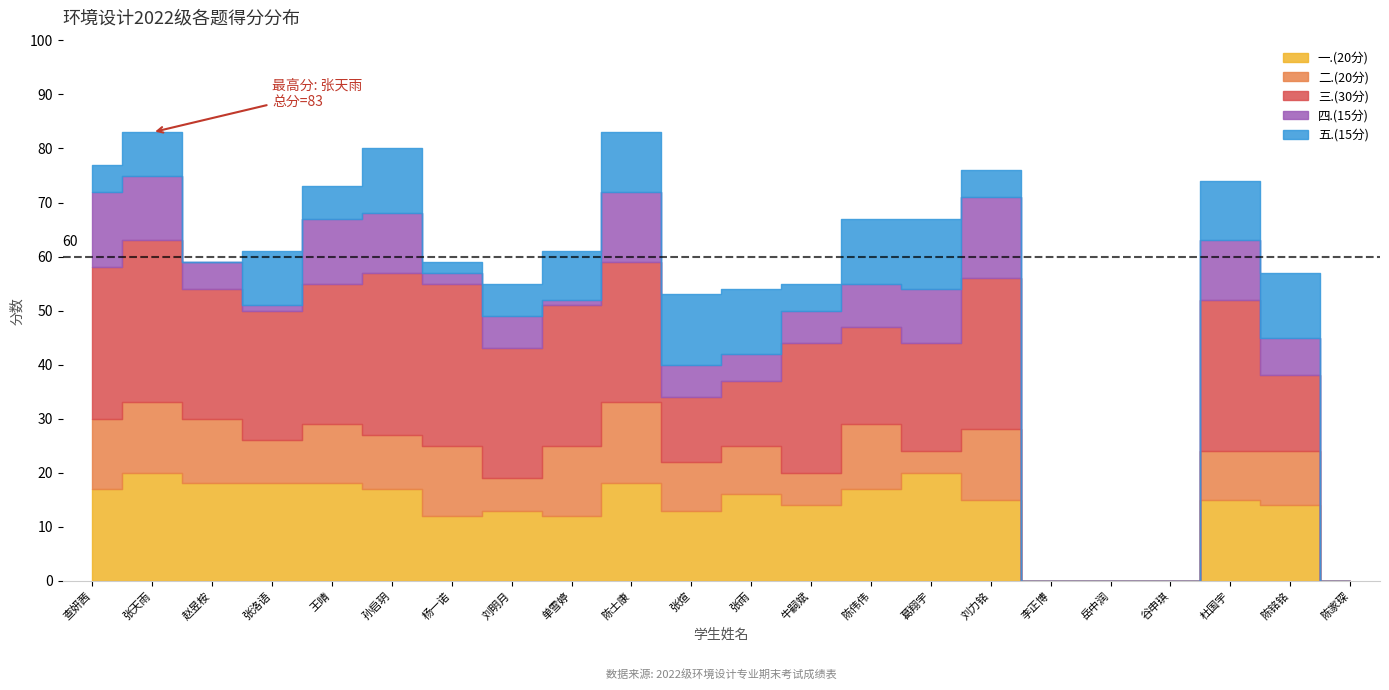

Reading right to left, transcribe all the data shown in this chart.

一.(20分): 2022132022=0	2022132021=14	2022132020=15	2022132019=0	2022132018=0	2022132017=0	2022132016=15	2022132015=20	2022132014=17	2022132013=14	2022132012=16	2022132011=13	2022132010=18	2022132009=12	2022132008=13	2022132007=12	2022132006=17	2022132005=18	2022132004=18	2022132003=18	2022132002=20	2022132001=17
二.(20分): 2022132022=0	2022132021=10	2022132020=9	2022132019=0	2022132018=0	2022132017=0	2022132016=13	2022132015=4	2022132014=12	2022132013=6	2022132012=9	2022132011=9	2022132010=15	2022132009=13	2022132008=6	2022132007=13	2022132006=10	2022132005=11	2022132004=8	2022132003=12	2022132002=13	2022132001=13
三.(30分): 2022132022=0	2022132021=14	2022132020=28	2022132019=0	2022132018=0	2022132017=0	2022132016=28	2022132015=20	2022132014=18	2022132013=24	2022132012=12	2022132011=12	2022132010=26	2022132009=26	2022132008=24	2022132007=30	2022132006=30	2022132005=26	2022132004=24	2022132003=24	2022132002=30	2022132001=28
四.(15分): 2022132022=0	2022132021=7	2022132020=11	2022132019=0	2022132018=0	2022132017=0	2022132016=15	2022132015=10	2022132014=8	2022132013=6	2022132012=5	2022132011=6	2022132010=13	2022132009=1	2022132008=6	2022132007=2	2022132006=11	2022132005=12	2022132004=1	2022132003=5	2022132002=12	2022132001=14
五.(15分): 2022132022=0	2022132021=12	2022132020=11	2022132019=0	2022132018=0	2022132017=0	2022132016=5	2022132015=13	2022132014=12	2022132013=5	2022132012=12	2022132011=13	2022132010=11	2022132009=9	2022132008=6	2022132007=2	2022132006=12	2022132005=6	2022132004=10	2022132003=0	2022132002=8	2022132001=5